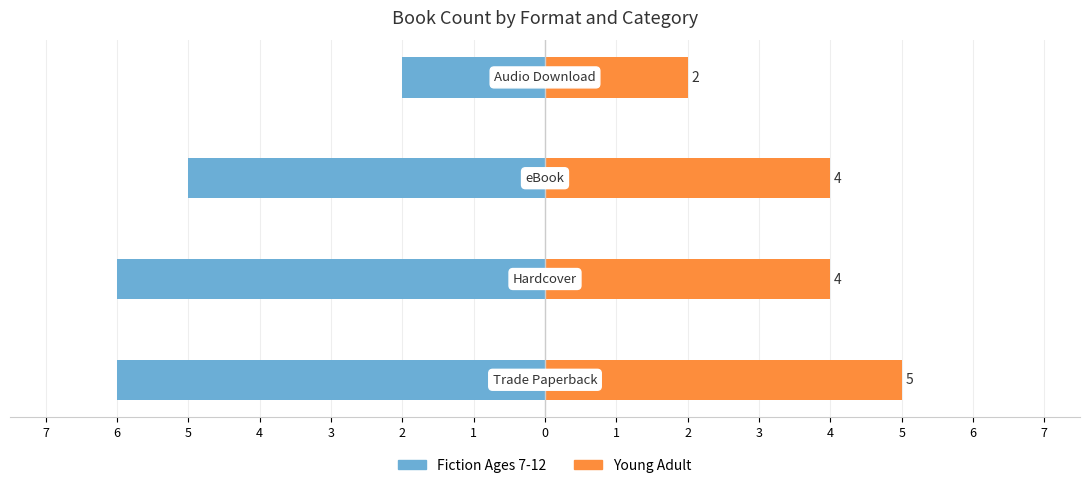

What are all the series names shown in the legend?

Fiction Ages 7-12, Young Adult